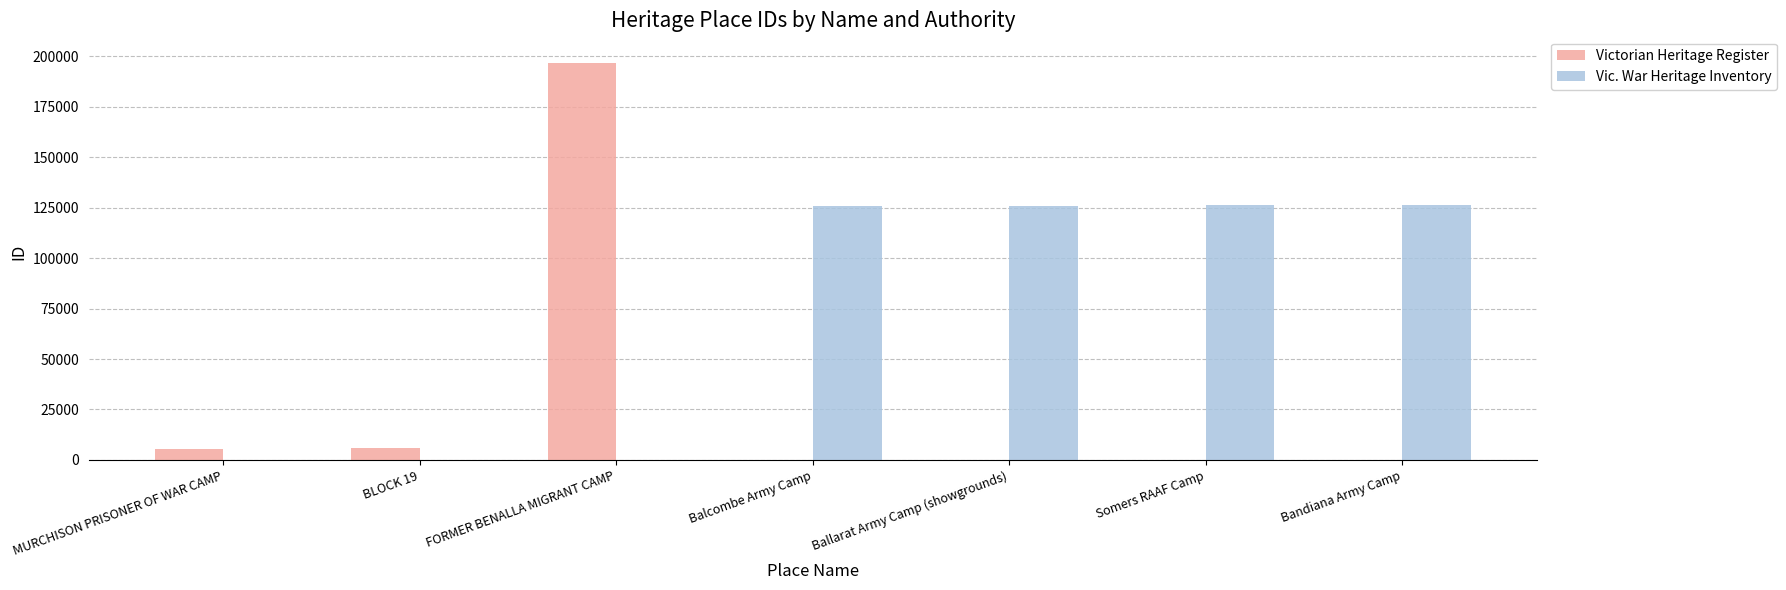

True or false: Victorian Heritage Register has a value of 0 at Bandiana Army Camp.

True